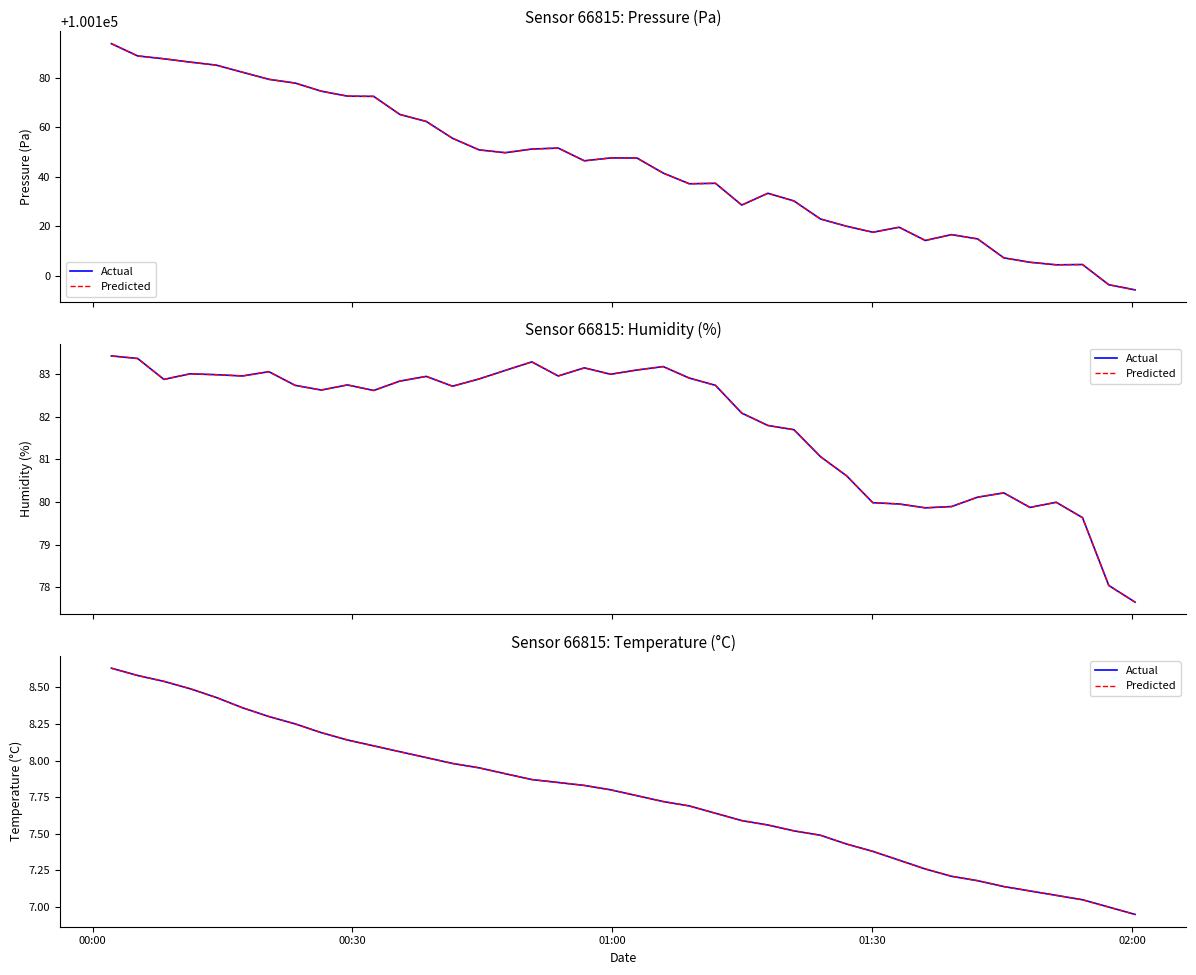

True or false: Actual and Predicted cross at least once.

False